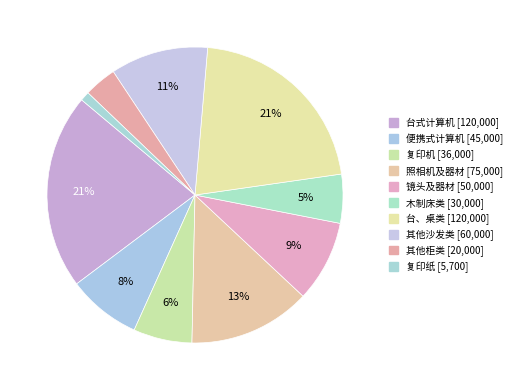

What percentage do 复印机 and 木制床类 together represent?

11.8%